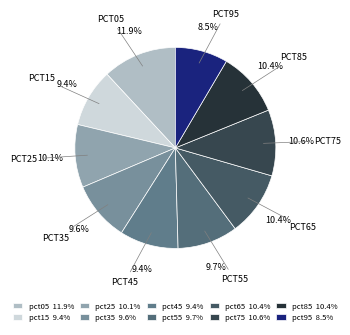

The pct75 slice represents 21% of the pie. True or false?

False